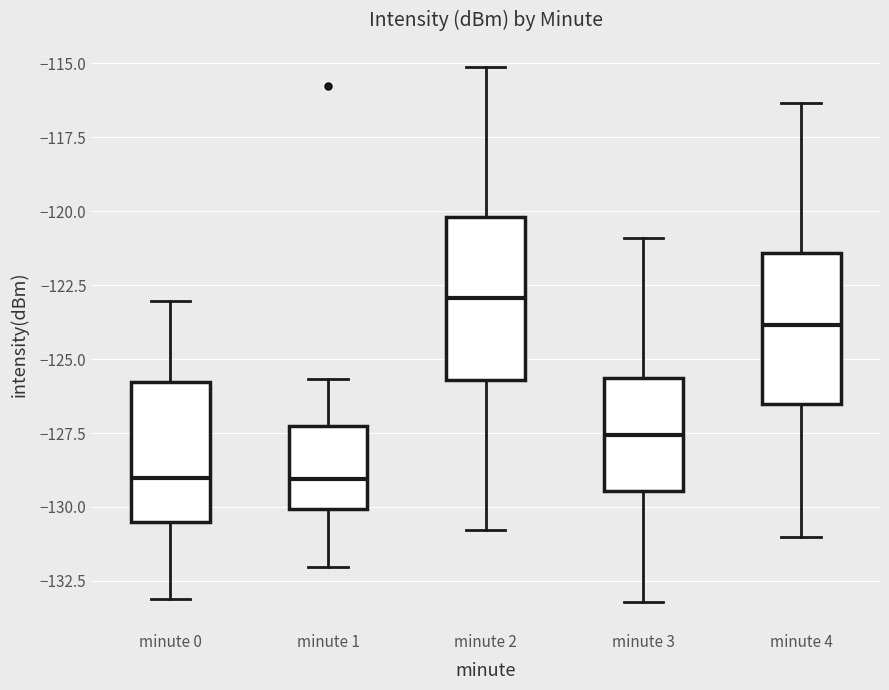

Reading left to right, read every box against the y-axis: the position of its median line, the range the box covers, and the ends of its whiskers. The values are not printed on the chart, so give them approximately, as read against the axis.

minute 0: median -129.0, box -130.5 to -126.0, whiskers -133.0 to -123.0
minute 1: median -129.0, box -130.0 to -127.5, whiskers -132.0 to -125.5
minute 2: median -123.0, box -125.5 to -120.0, whiskers -131.0 to -115.0
minute 3: median -127.5, box -129.5 to -125.5, whiskers -133.0 to -121.0
minute 4: median -124.0, box -126.5 to -121.5, whiskers -131.0 to -116.5